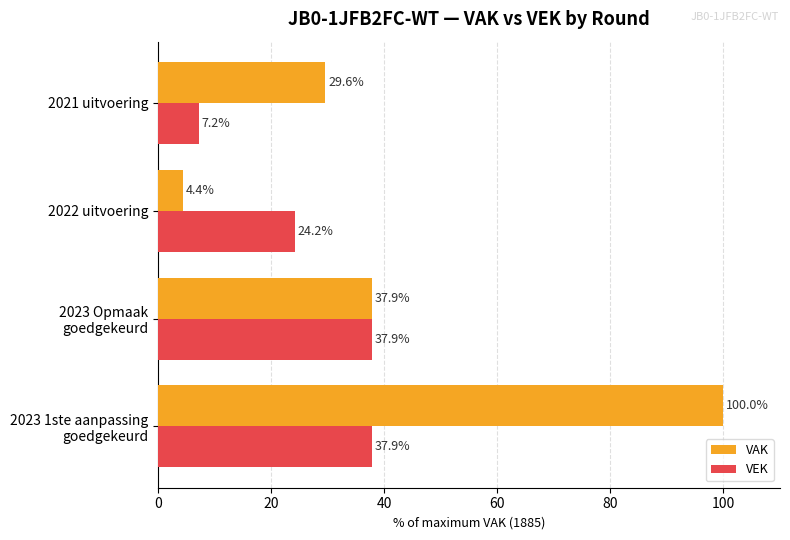

Which label corresponds to the smallest value in the chart?

2022 uitvoering